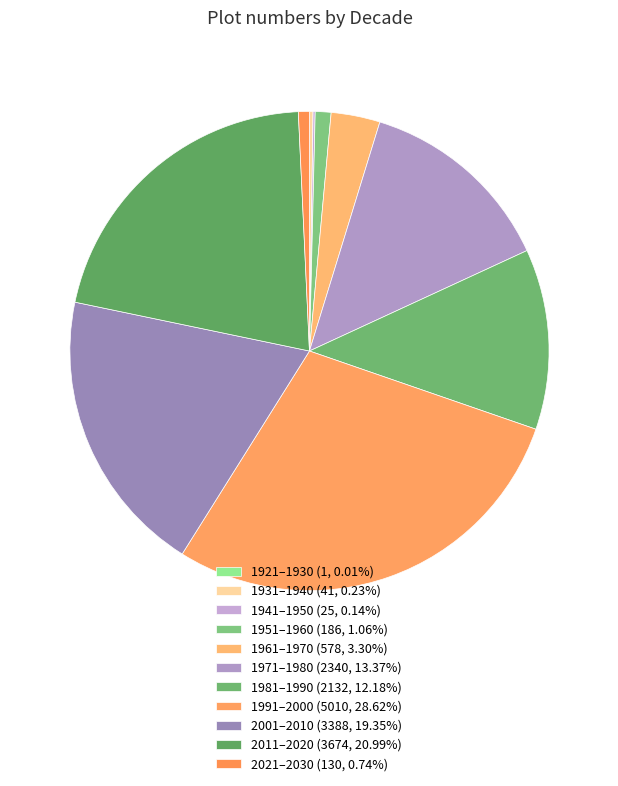

To the nearest percent, what is the difference between the largest and smallest slice percentages?

29%